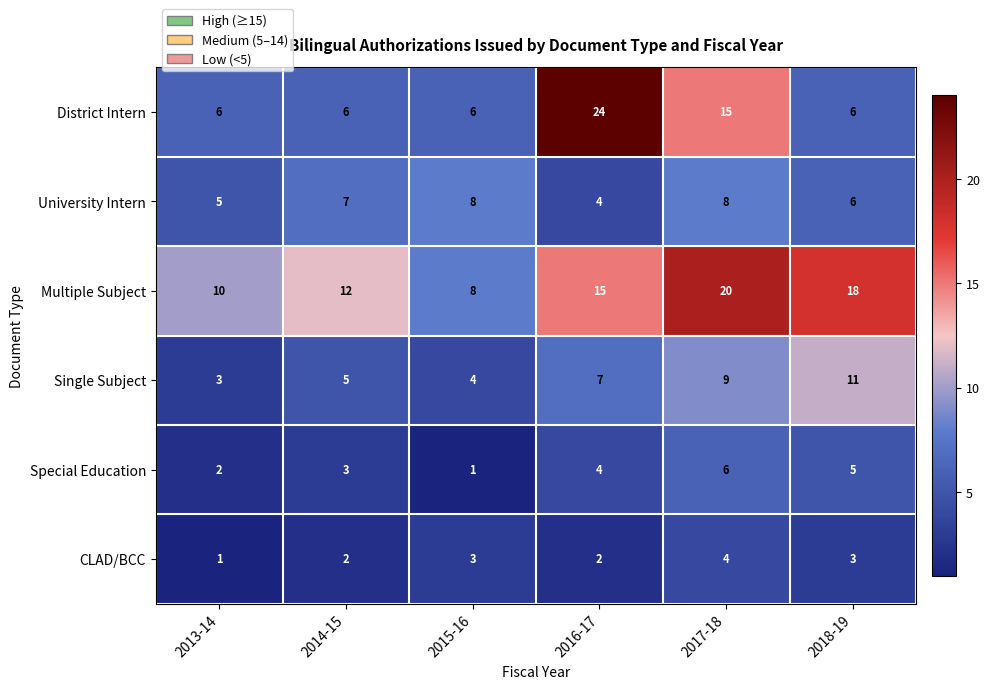

List the series in order of their peak value, lowest first.

CLAD/BCC, Special Education, University Intern, Single Subject, Multiple Subject, District Intern